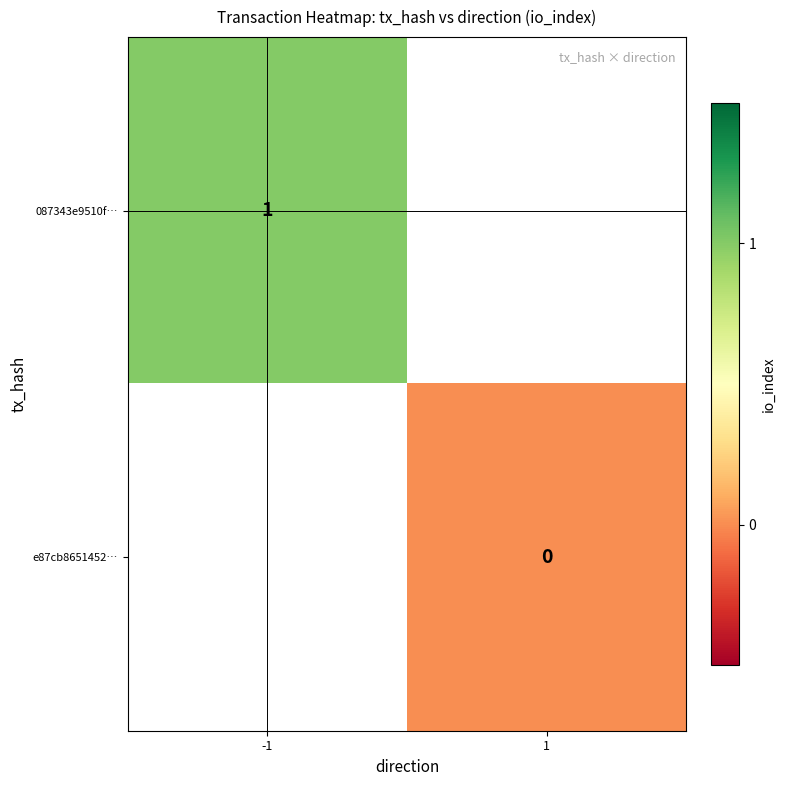

True or false: 087343e9510f… has a value of 1 at -1.

True